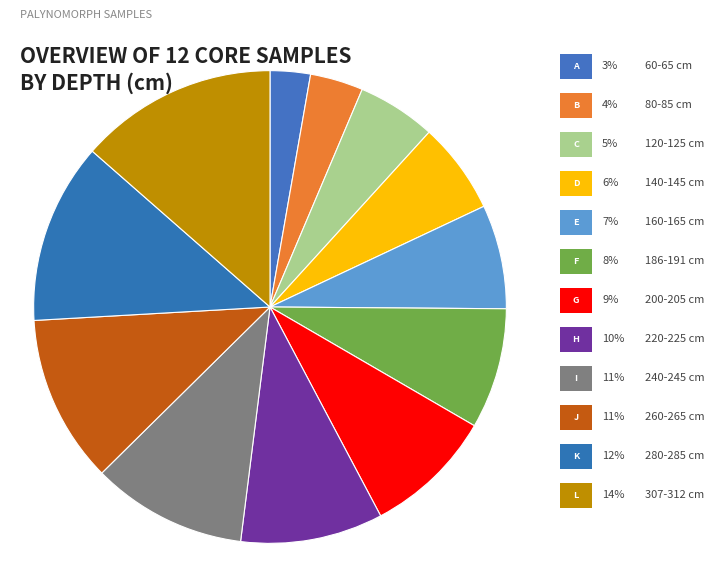

Rank the categories by value from highest to lowest.

09PC 307-312 cm, 09PC 280-285 cm, 09PC 260-265 cm, 09PC 240-245 cm, 09PC 220-225 cm, 09PC 200-205 cm, 09PC 186-191 cm, 09PC 160-165 cm, 09PC 140-145 cm, 09PC 120-125 cm, 09PC 80-85 cm, 09PC 60-65 cm